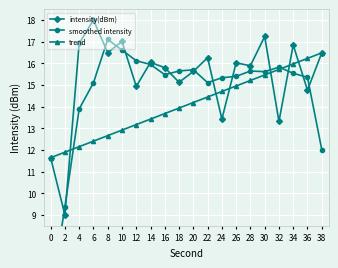

How many lines are shown in the chart?

3